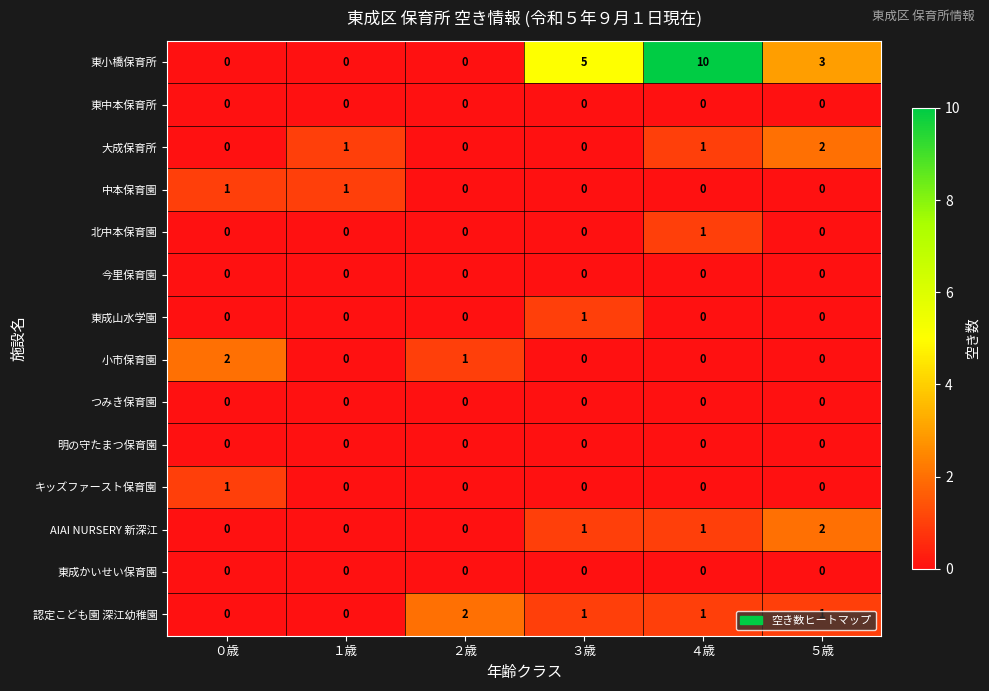

What is the greatest value displayed?

10